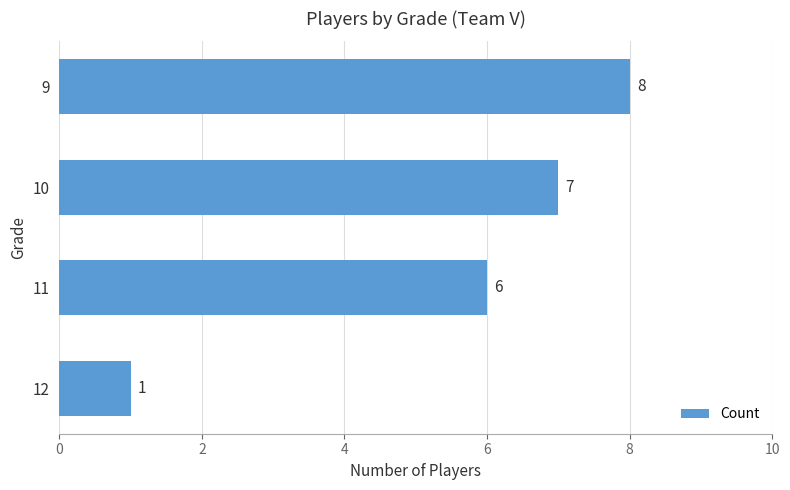

List the labels in order of value, smallest first.

12, 11, 10, 9